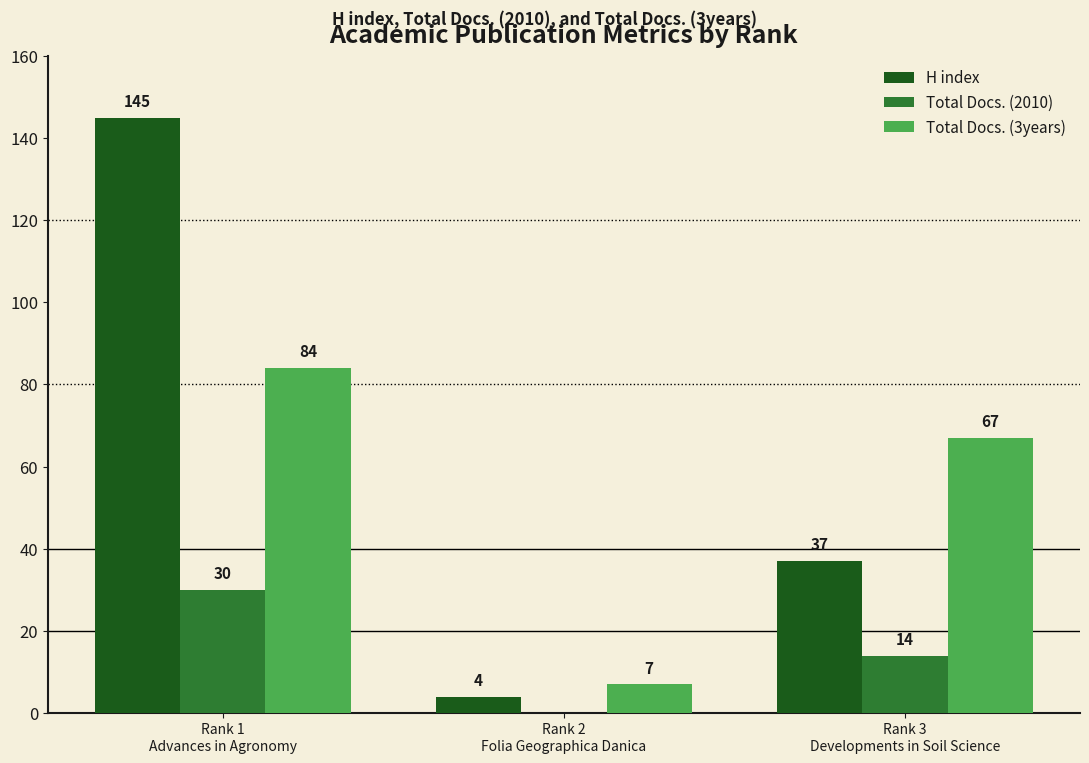

Reading left to right, extract all data points from this chart.

H index: 145	4	37
Total Docs. (2010): 30	0	14
Total Docs. (3years): 84	7	67